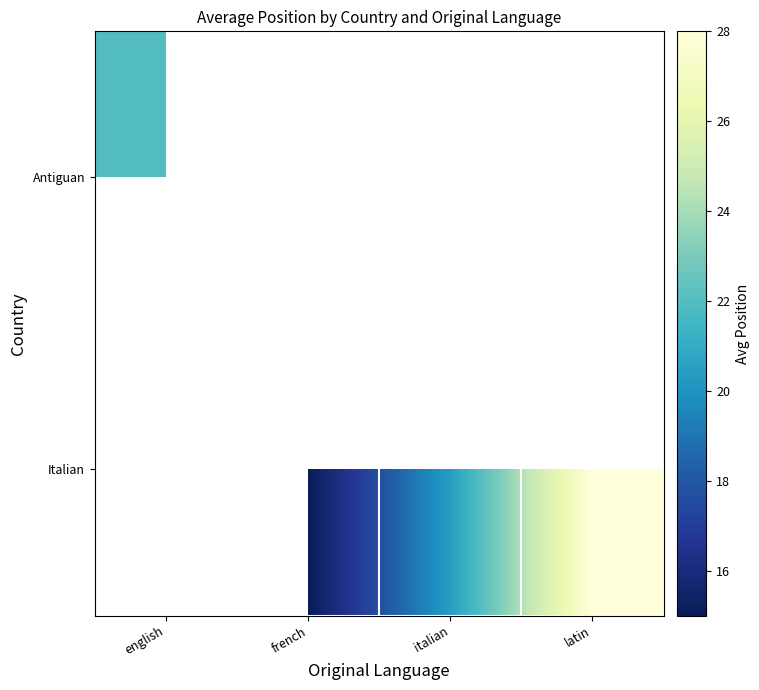

Rank the series by their maximum value, from highest to lowest.

Antiguan, Italian